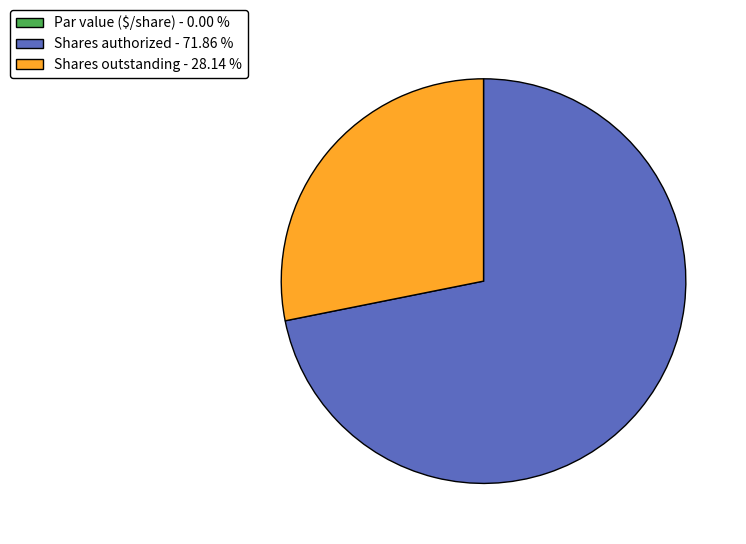

Does Shares authorized - 71.86 % represent more than half of the total?

Yes